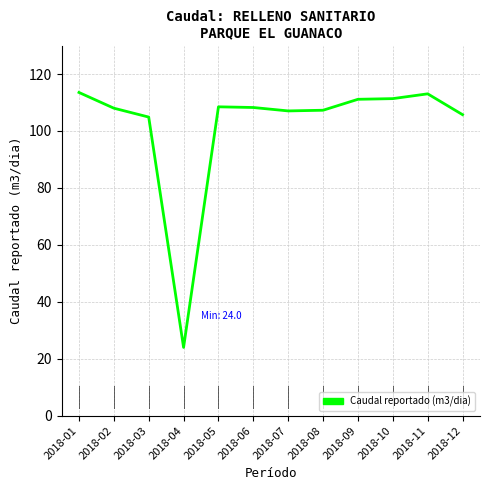

What is the smallest value displayed?

24.0